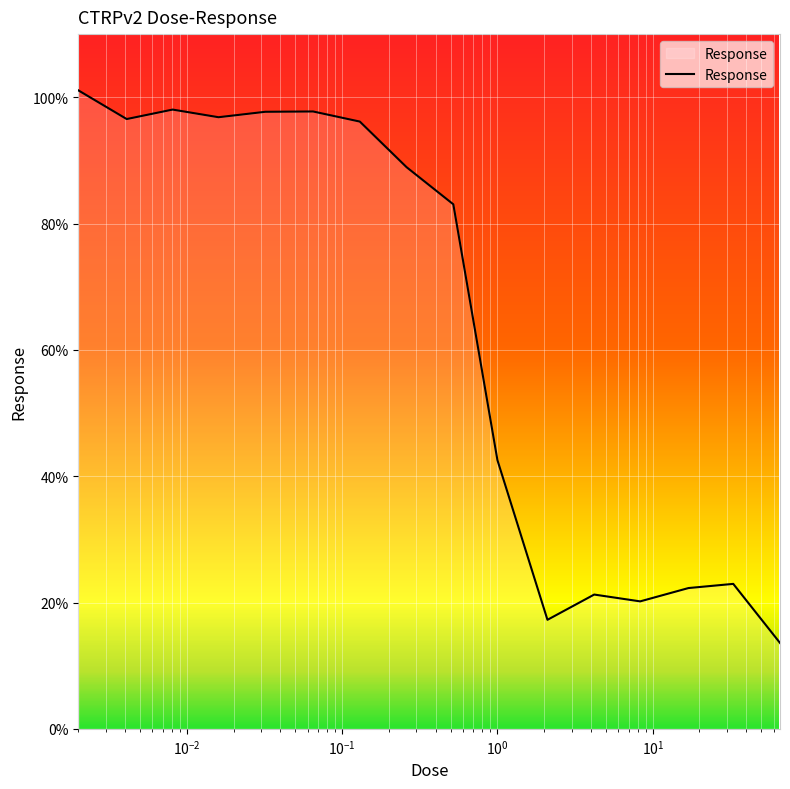

What is the maximum value shown in the chart?

101.1